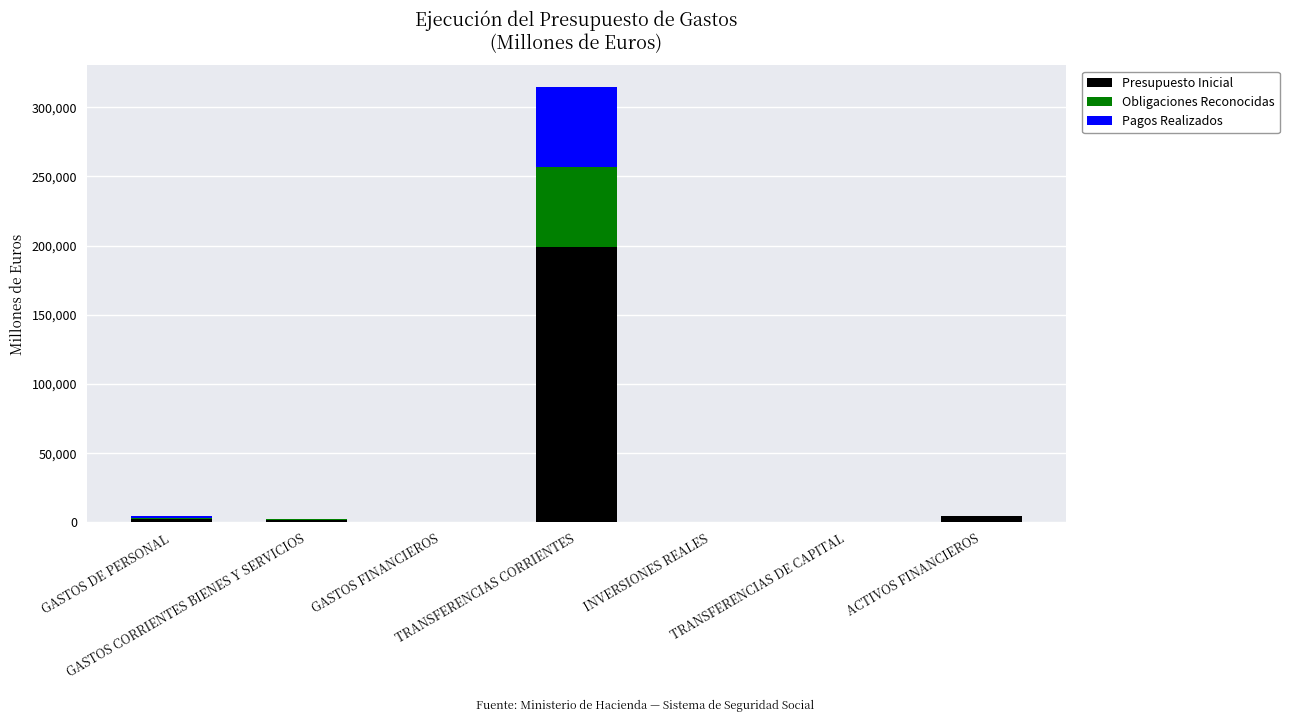

What is the difference between the maximum and minimum values in the Obligaciones Reconocidas series?

57777.1